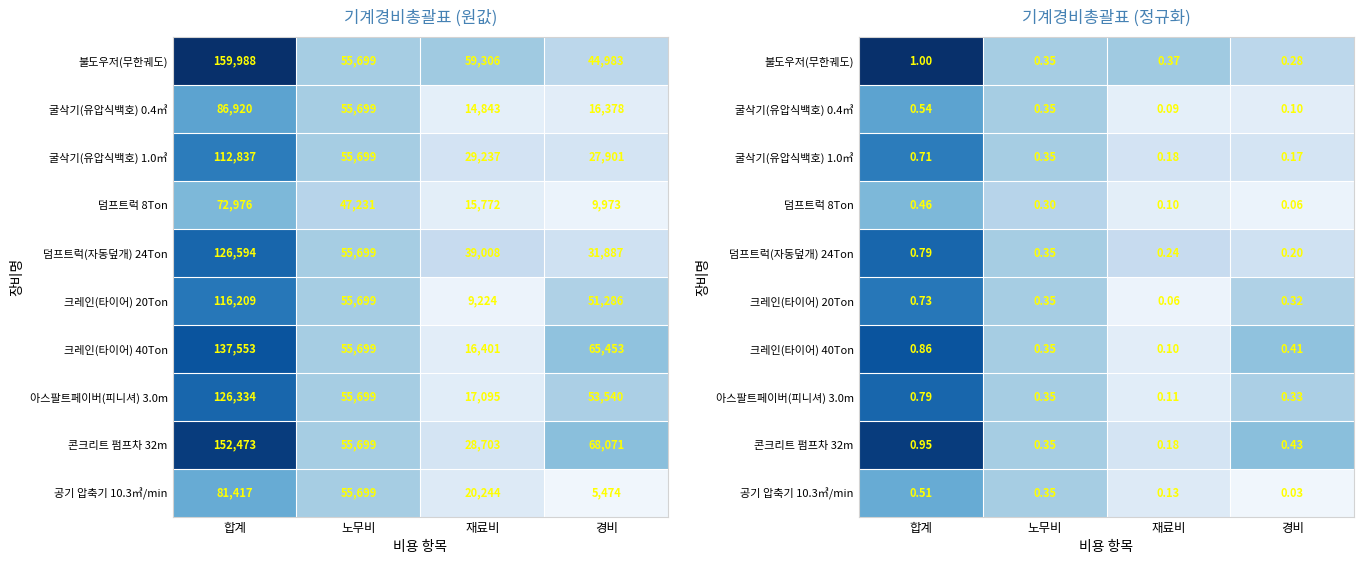

Which has a higher value, 합계 or 경비?

합계